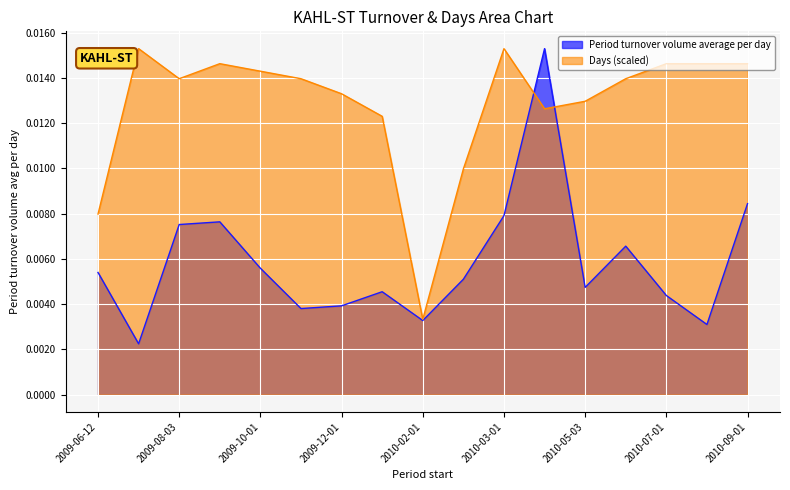

How many interior local valleys does the Period turnover volume average per day series have?

5